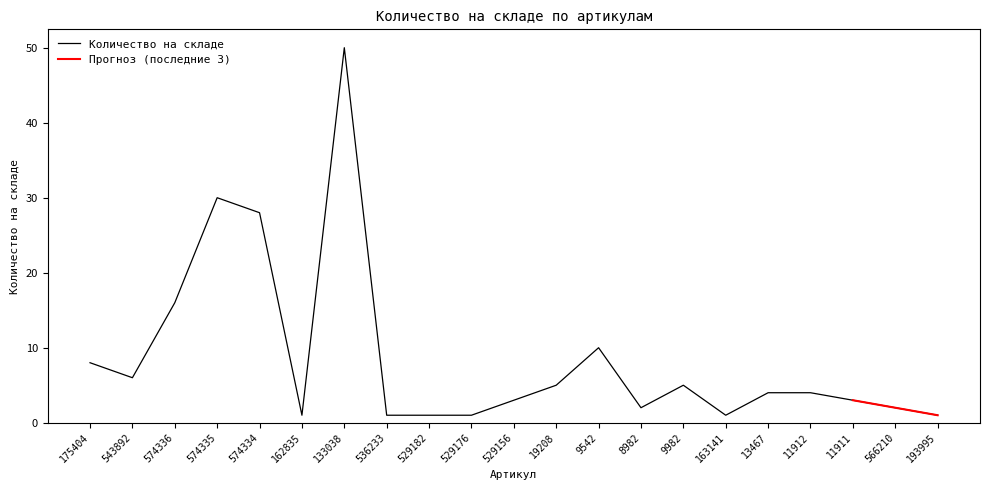

The chart shows a value of 5 at 9982. True or false?

True